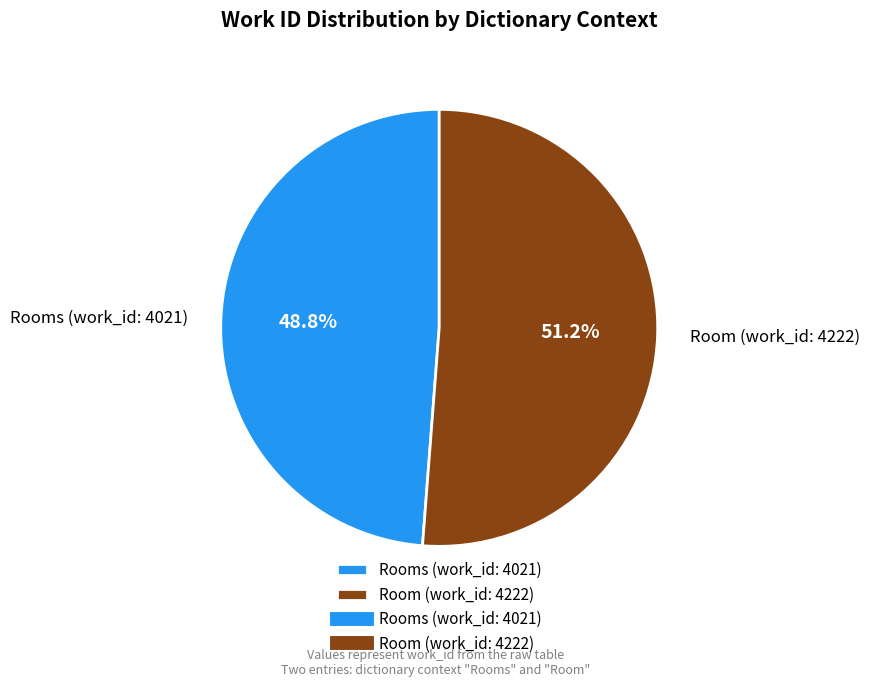

Does any single category account for the majority?

Yes